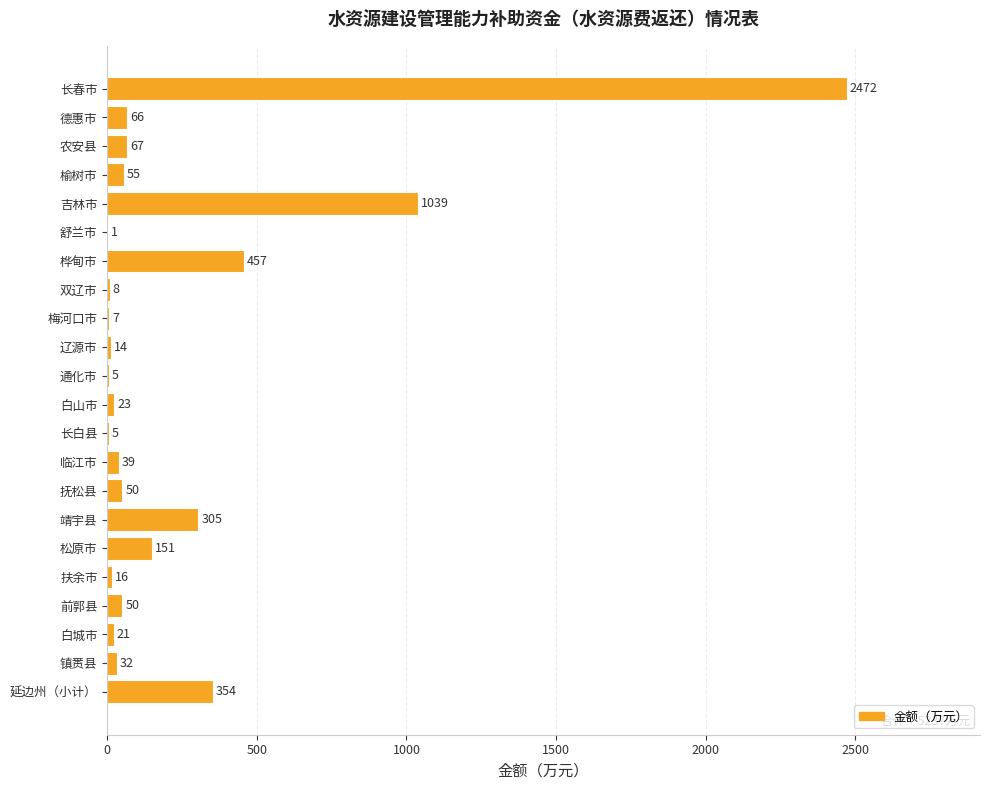

How many data points does each series have?

22